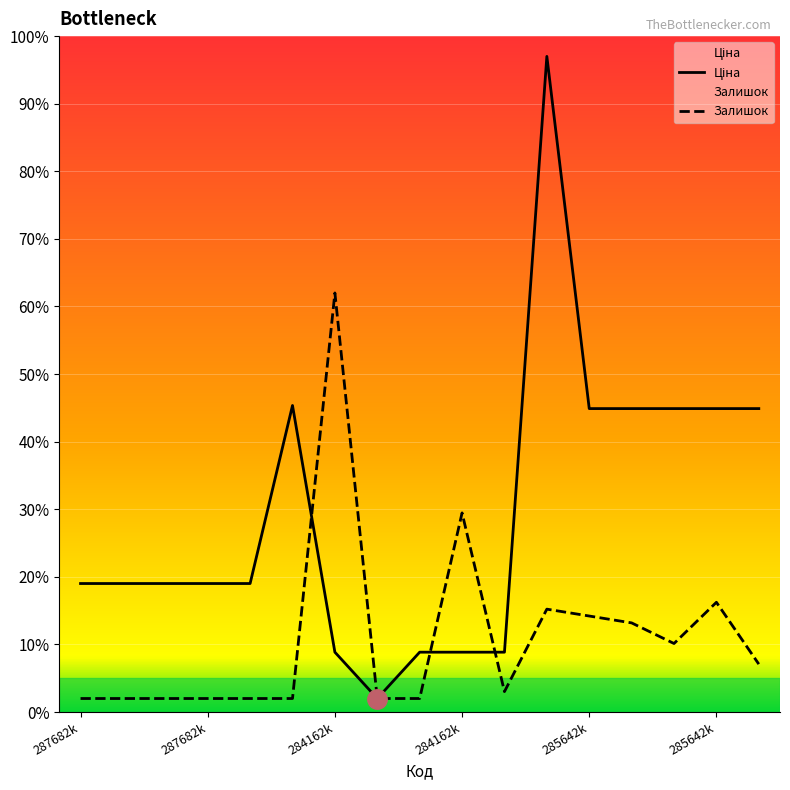

Rank the series at 10 from lowest to highest value.

Залишок, Ціна